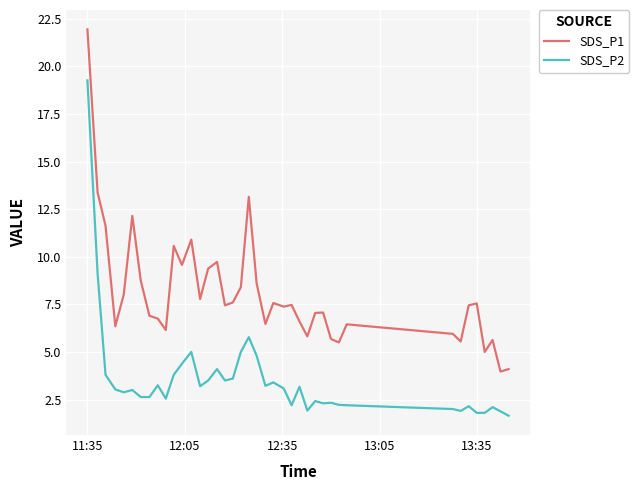

List the series in order of their peak value, highest first.

SDS_P1, SDS_P2